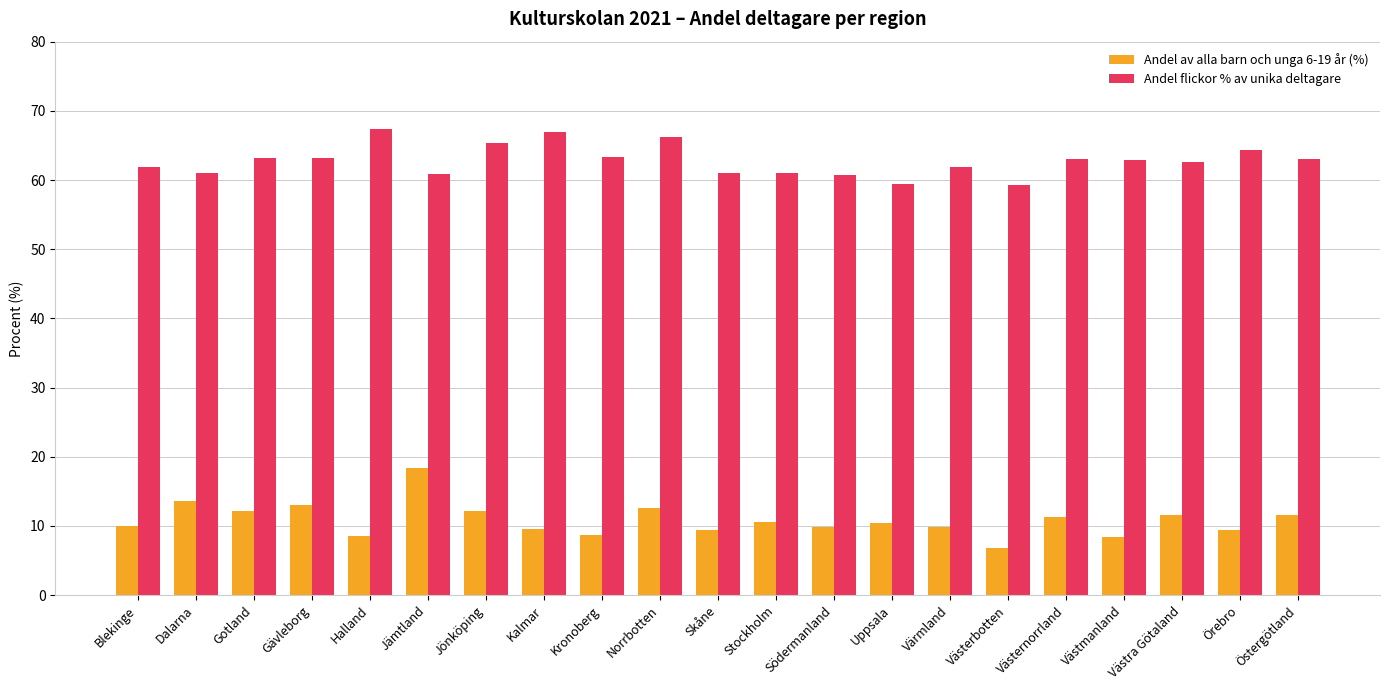

Rank the series by their maximum value, from highest to lowest.

Andel flickor % av unika deltagare, Andel av alla barn och unga 6-19 år (%)